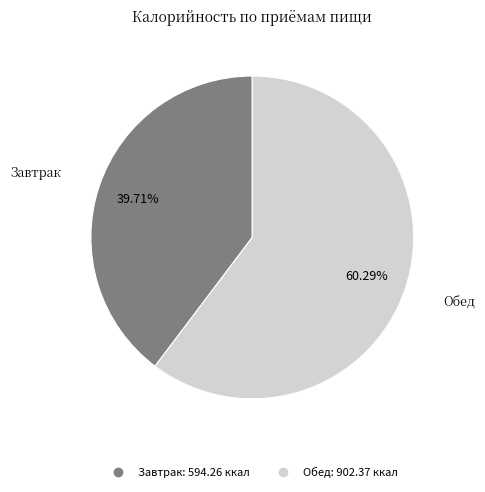

How much of the chart is everything except Завтрак?

60.3%